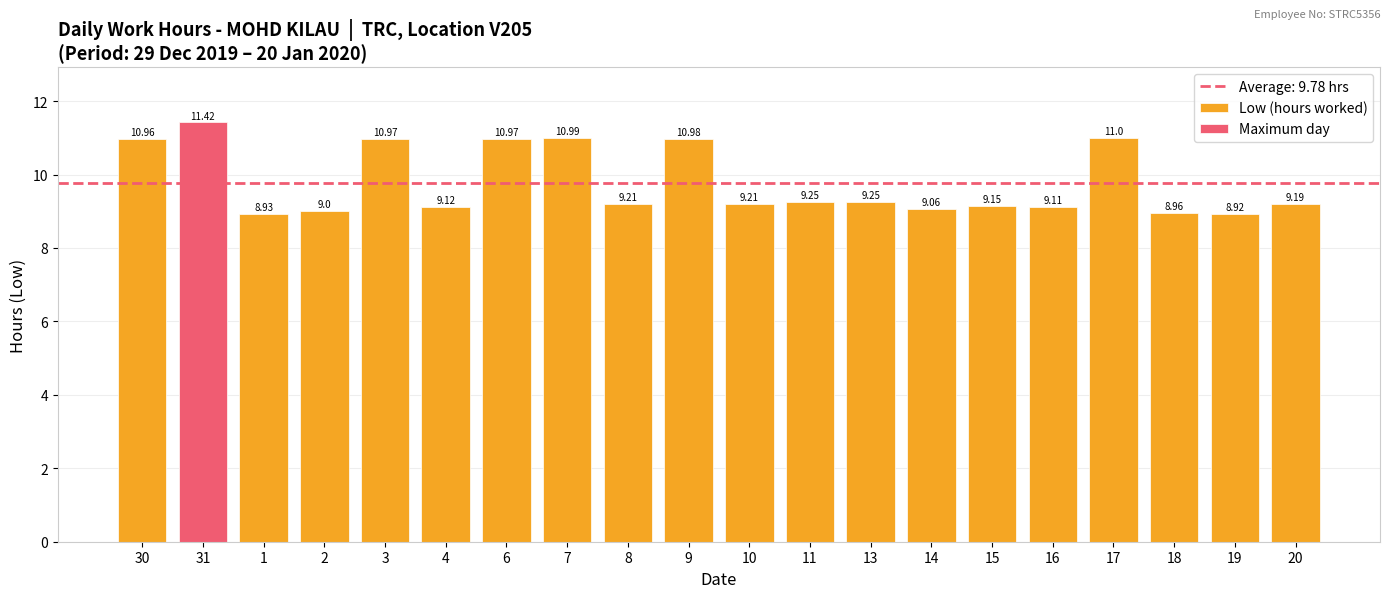

How many data points are above 9?

16